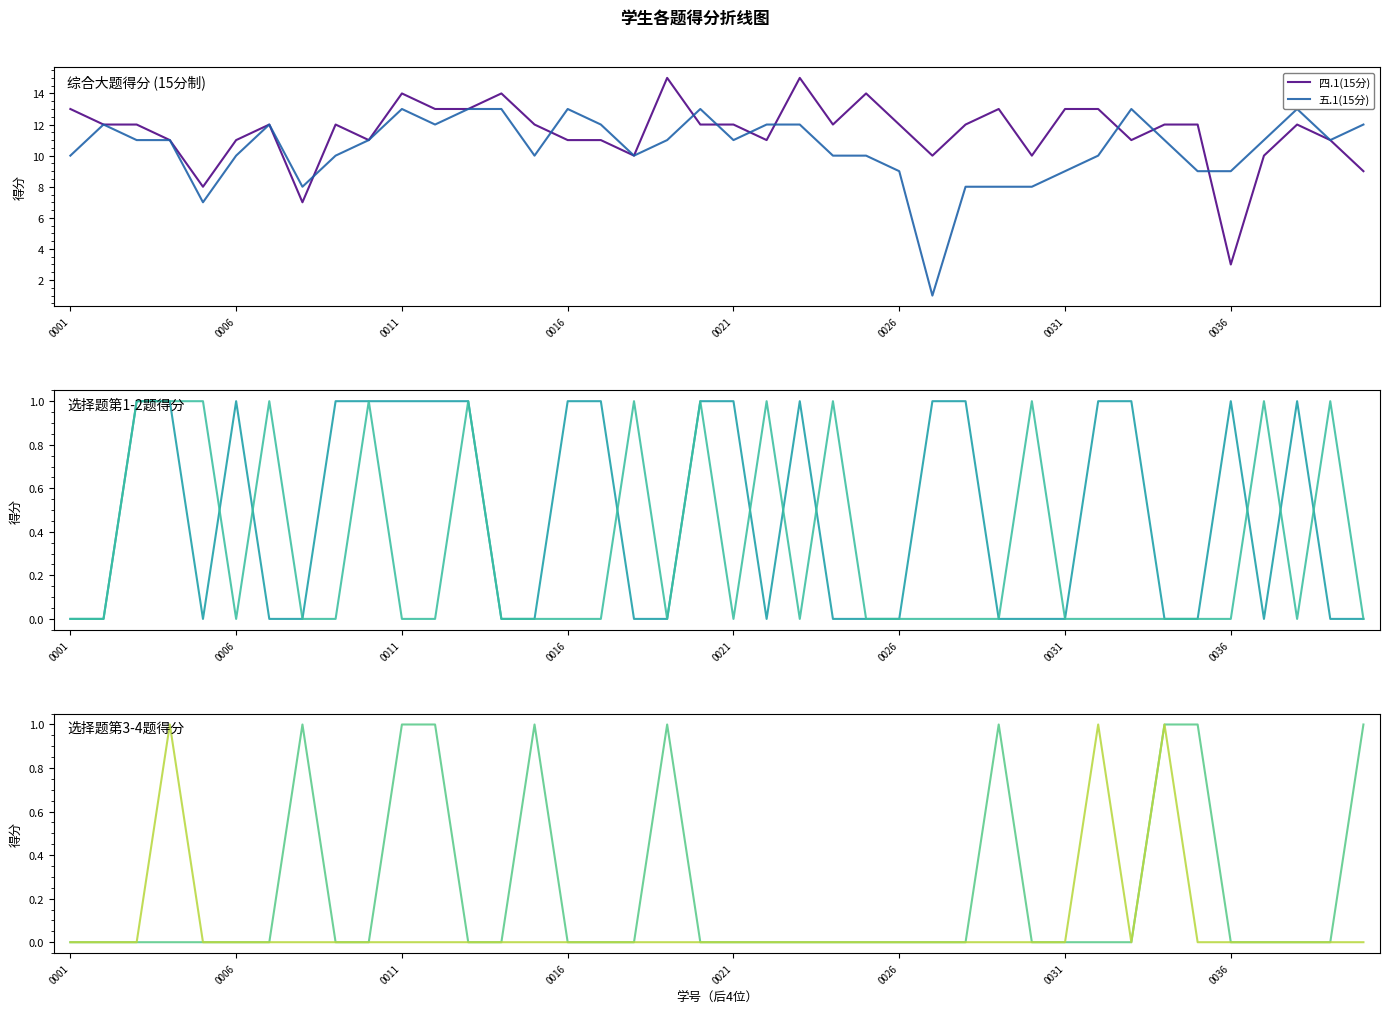

What is the average value of the 五.1(15分) series?

10